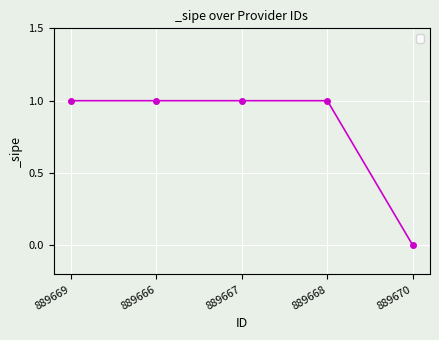

The chart shows a value of 1 at 889667. True or false?

True